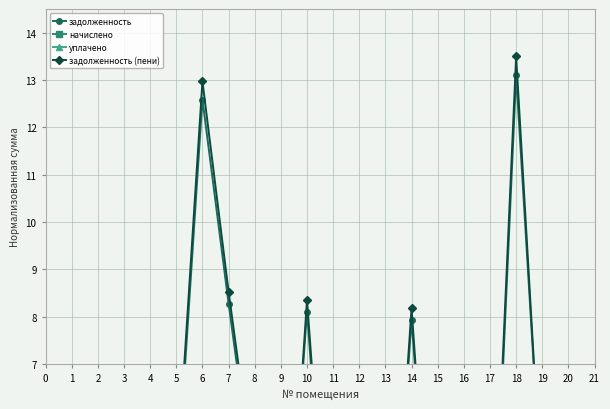

How many lines are shown in the chart?

4